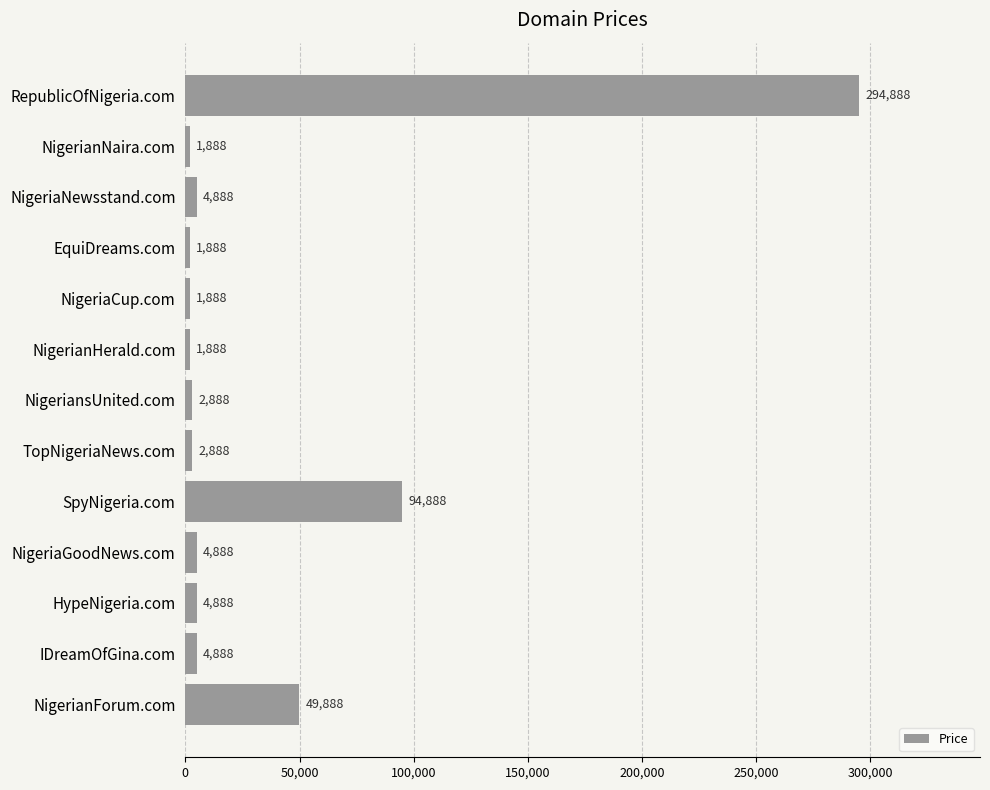

Approximately how many times larger is the value at EquiDreams.com compared to NigeriaGoodNews.com?

0.4